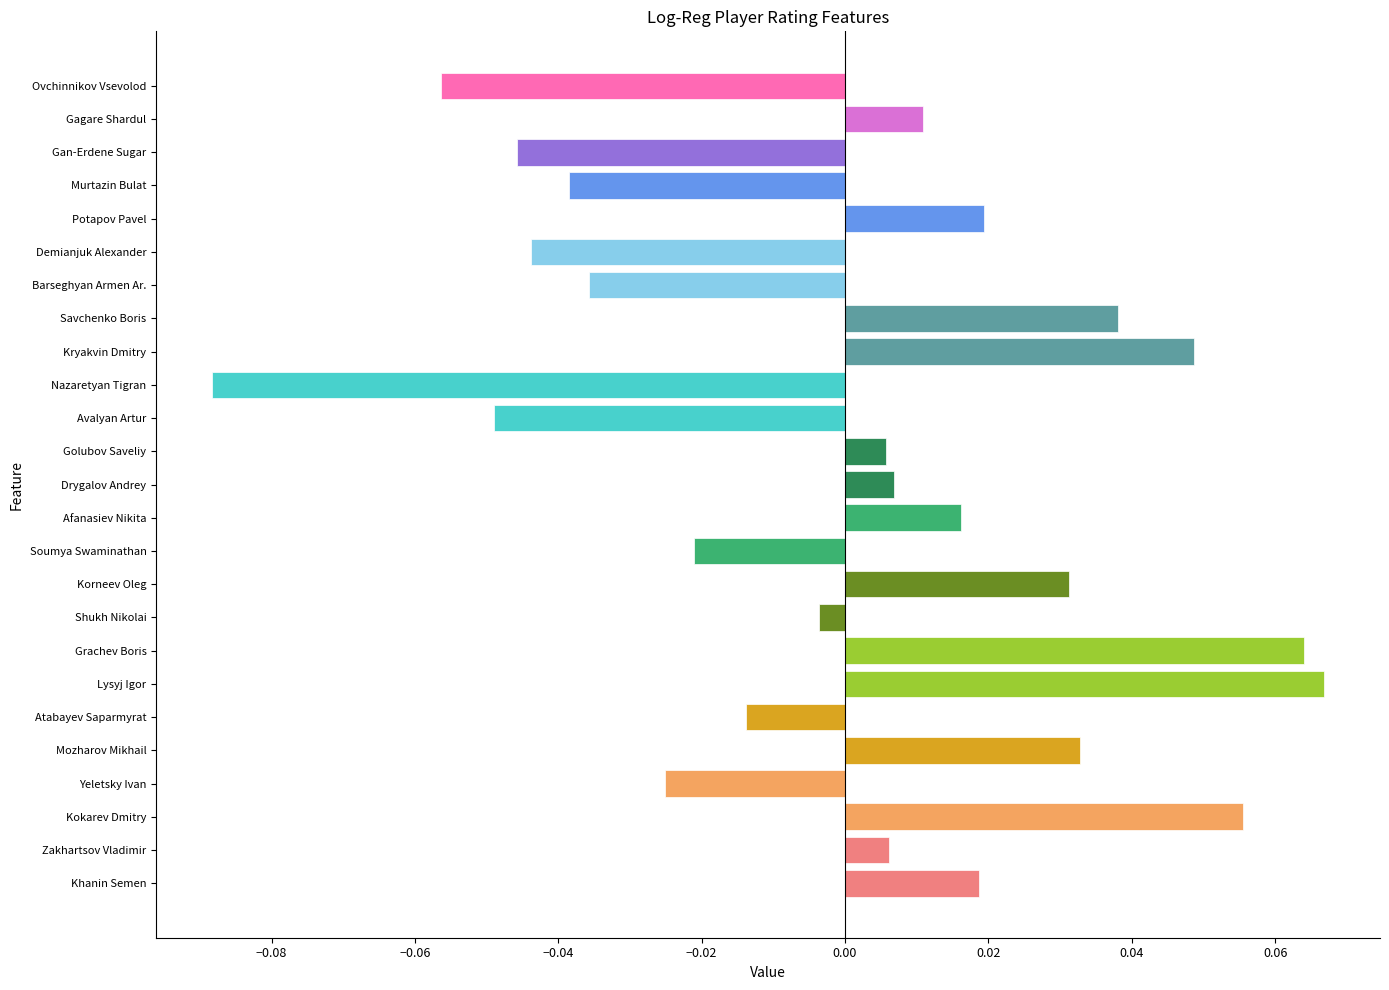

Between Korneev Oleg and Kryakvin Dmitry, which is larger?

Kryakvin Dmitry